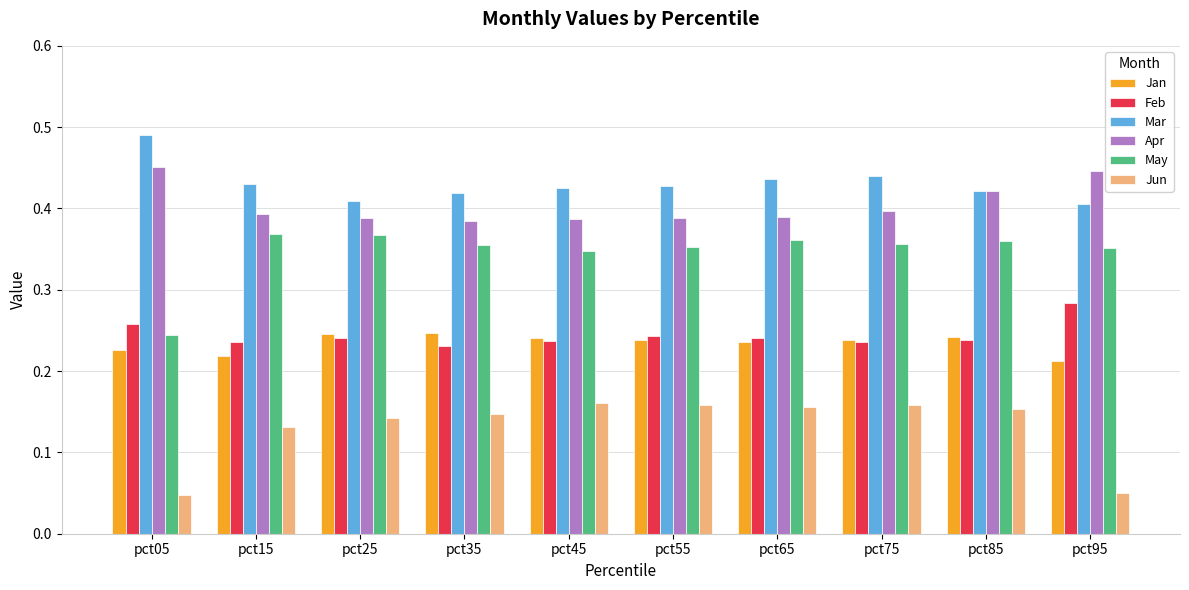

Which series changed the most between pct85 and pct95?

Jun